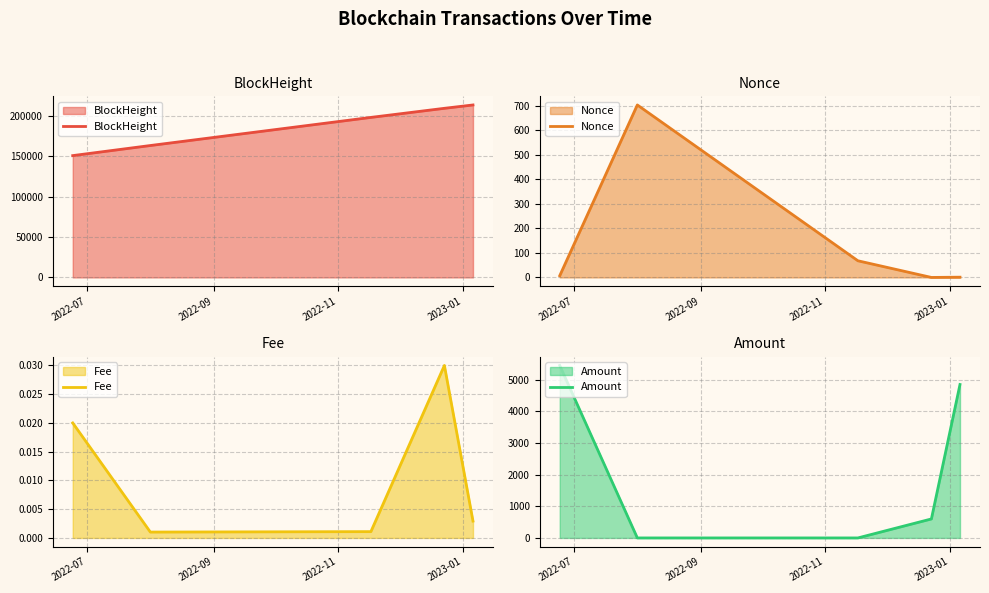

What is the maximum value for BlockHeight?

213801